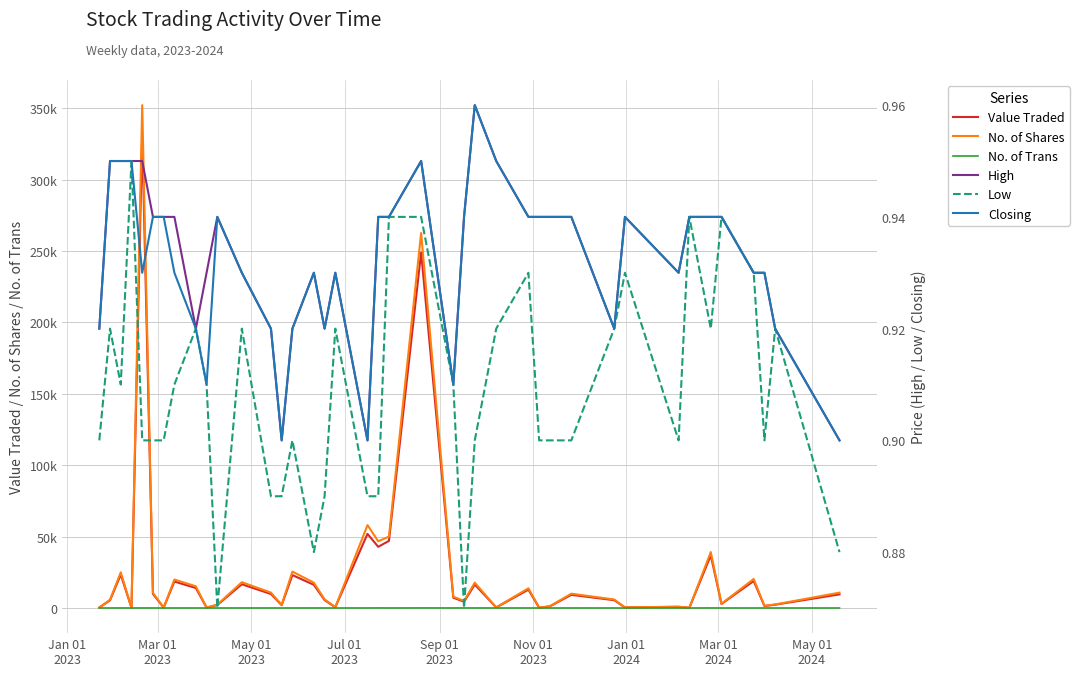

Is it true that High equals 1.6 at May 01
2023?

False